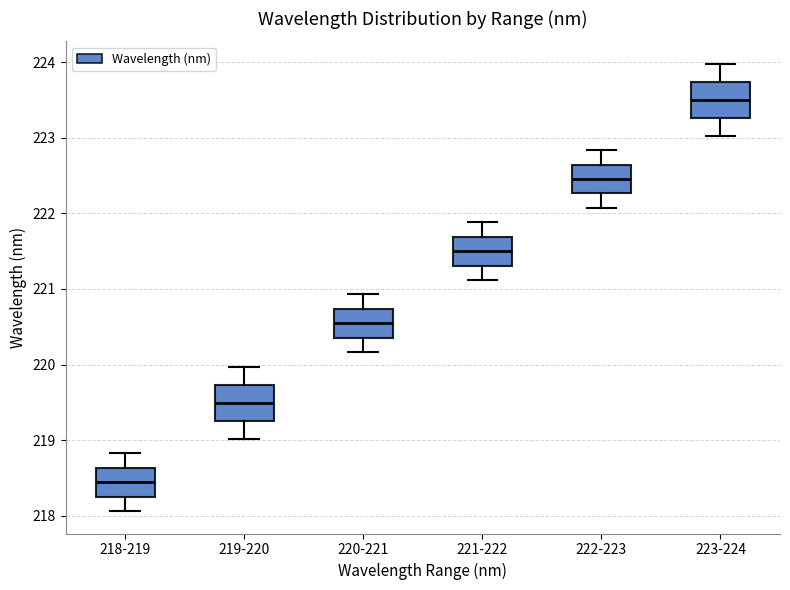

Where is the upper edge of the box for 222-223 on the y-axis? The values are not printed on the chart, so give them approximately, as read against the axis.

222.6